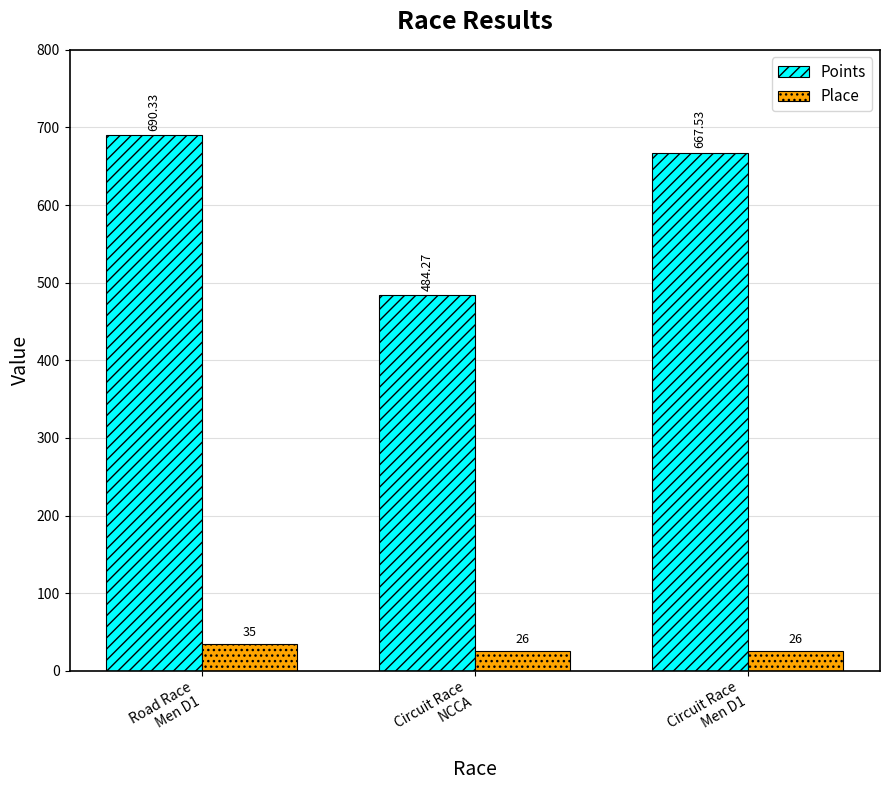

Which category has the highest value in the Points series?

Road Race
Men D1